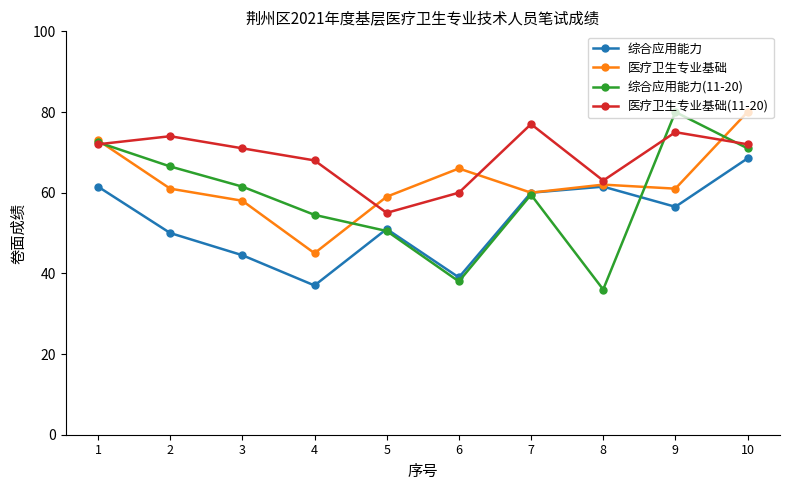

Does the chart display data point markers on the line(s)?

Yes